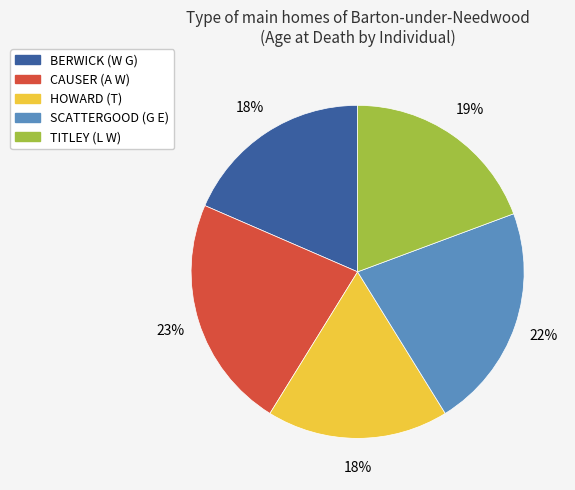

To the nearest percent, what portion does SCATTERGOOD (G E) represent?

22%